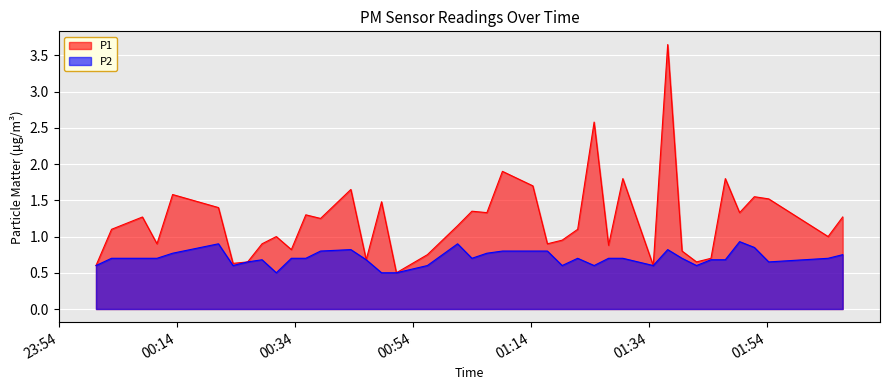

Which series has the widest spread of values?

P1